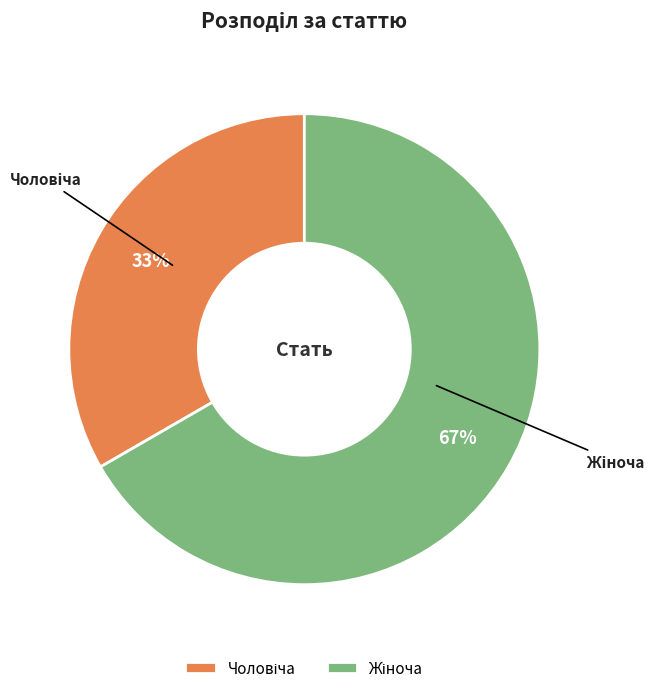

Is there any slice that represents more than half of the pie?

Yes